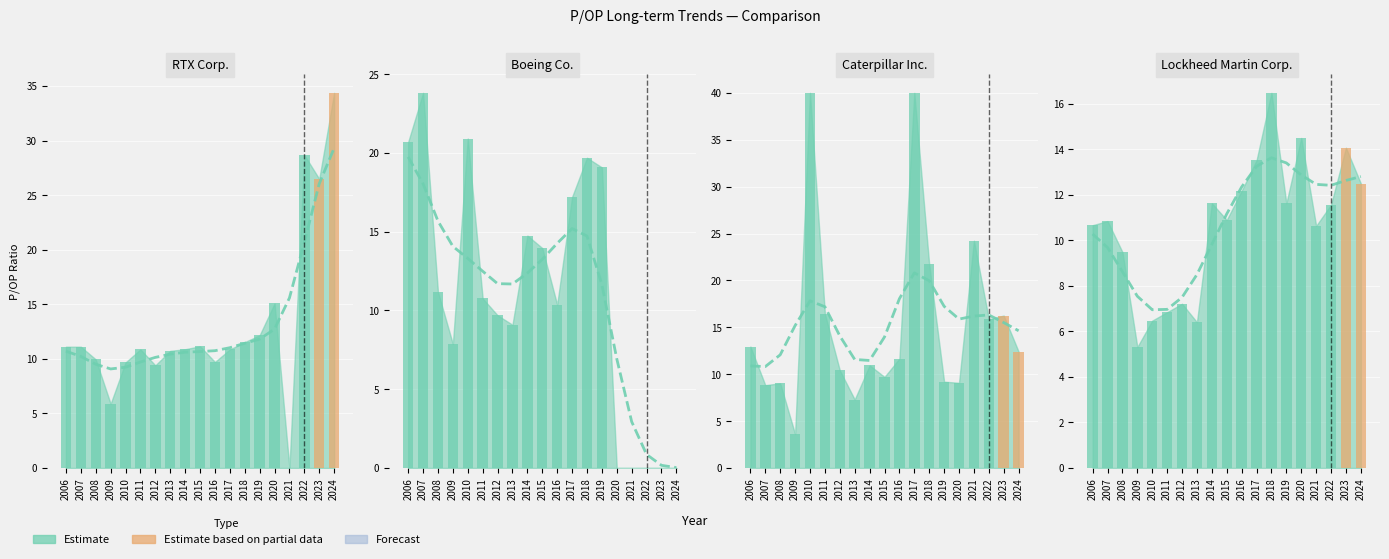

What is the value of the 12th bar from the left?

13.5